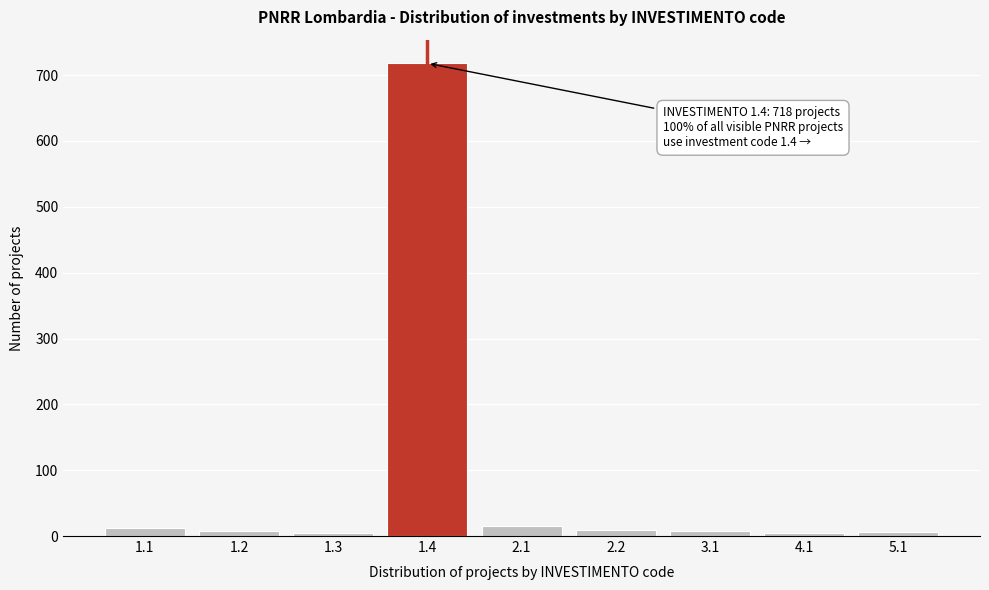

What is the maximum value shown in the chart?

718